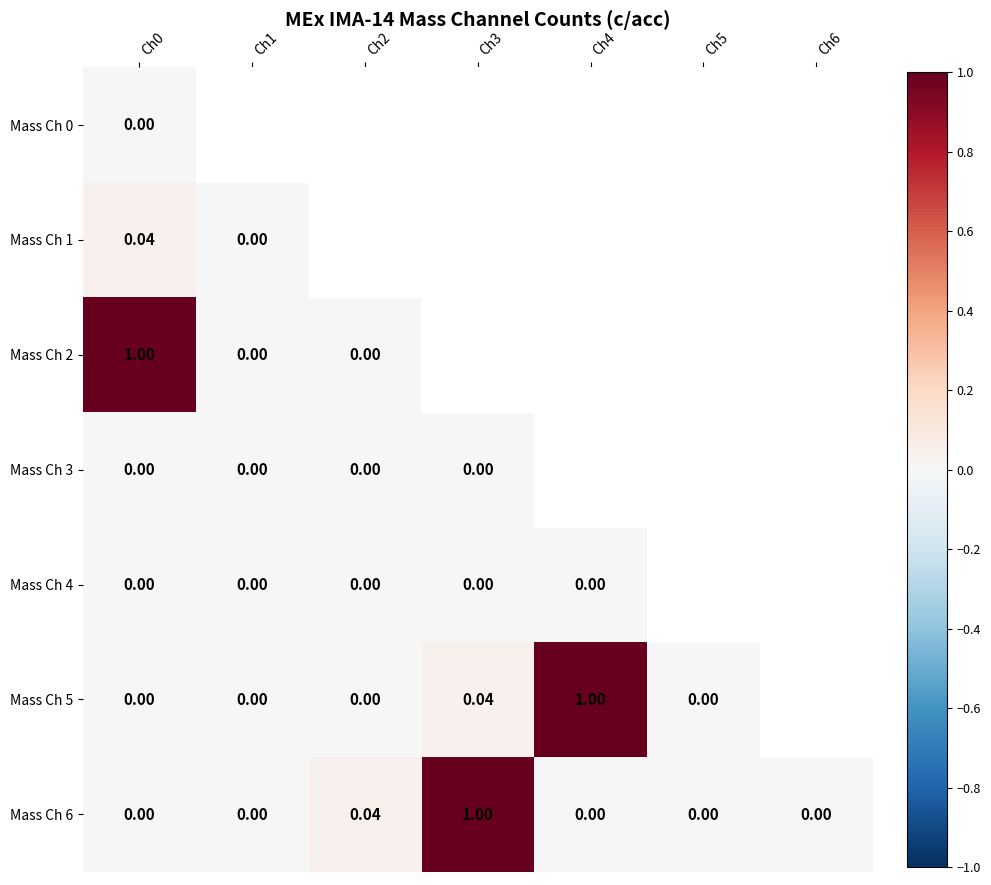

Is the value of Mass Ch 4 at Ch2 greater than the value of Mass Ch 5 at Ch4?

No